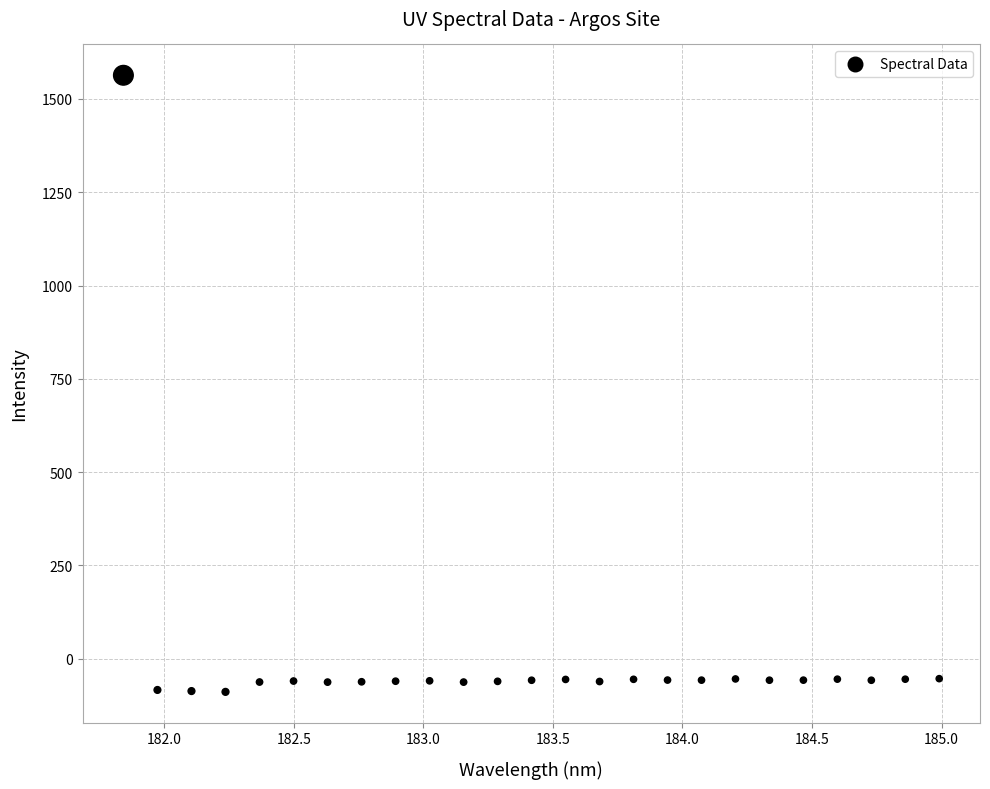

What is the range of X values (max minus min)?

3.1